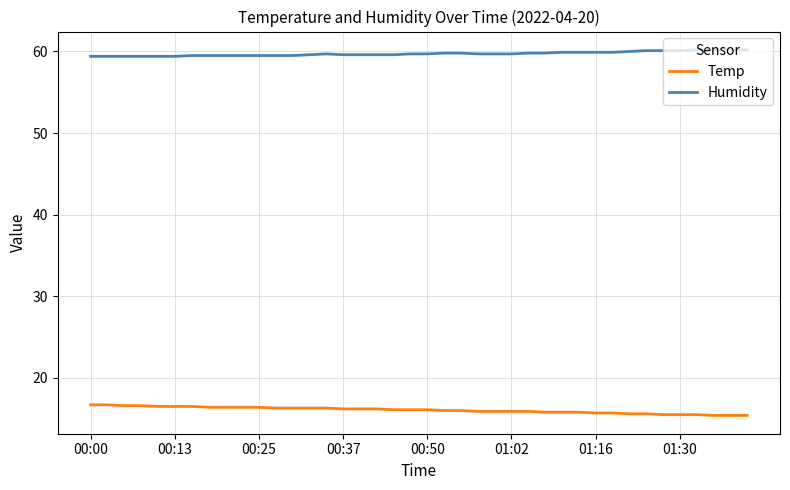

Which series has the largest total across all categories?

Humidity